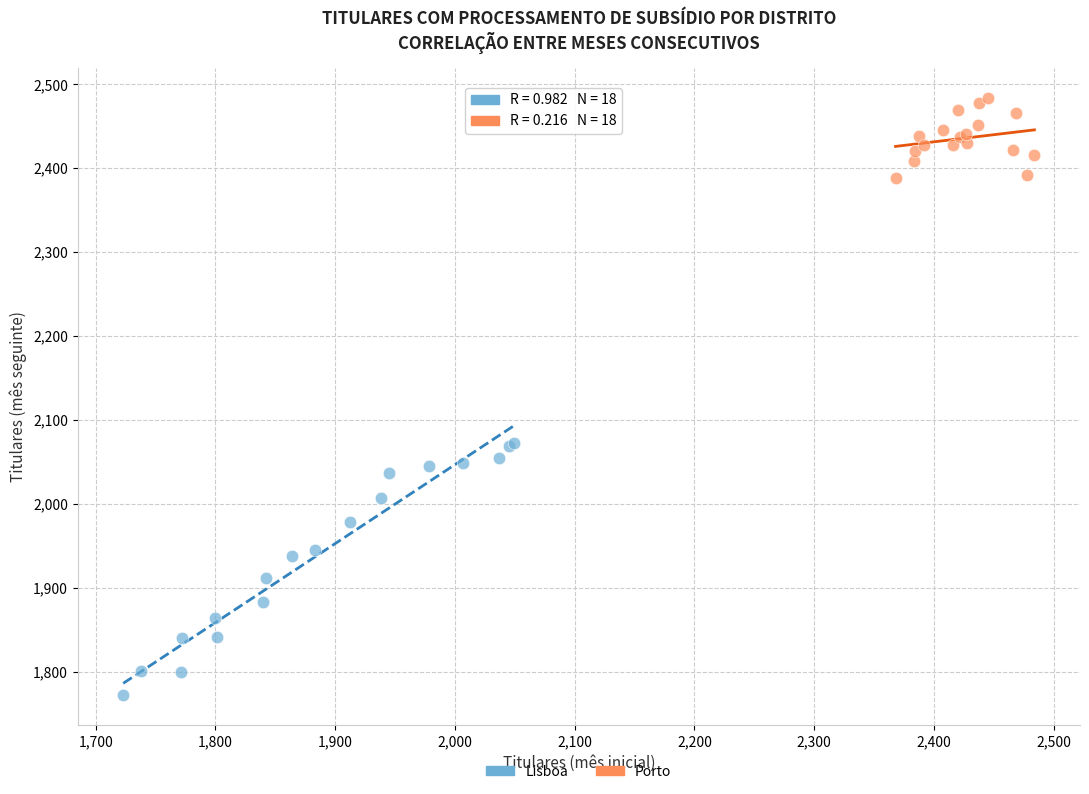

What are all the series names shown in the legend?

Lisboa, Porto